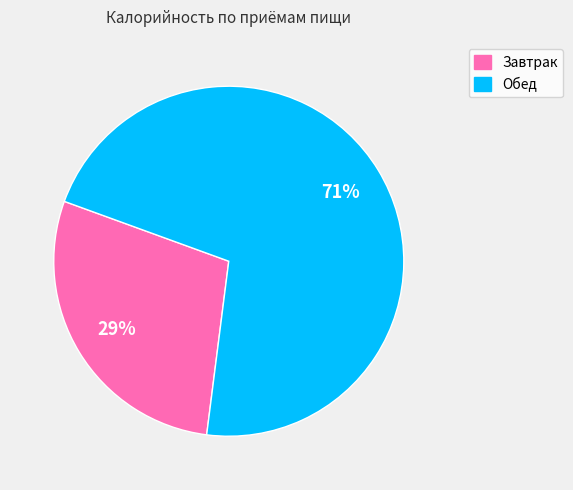

Do Завтрак and Обед together represent more than half of the pie?

Yes